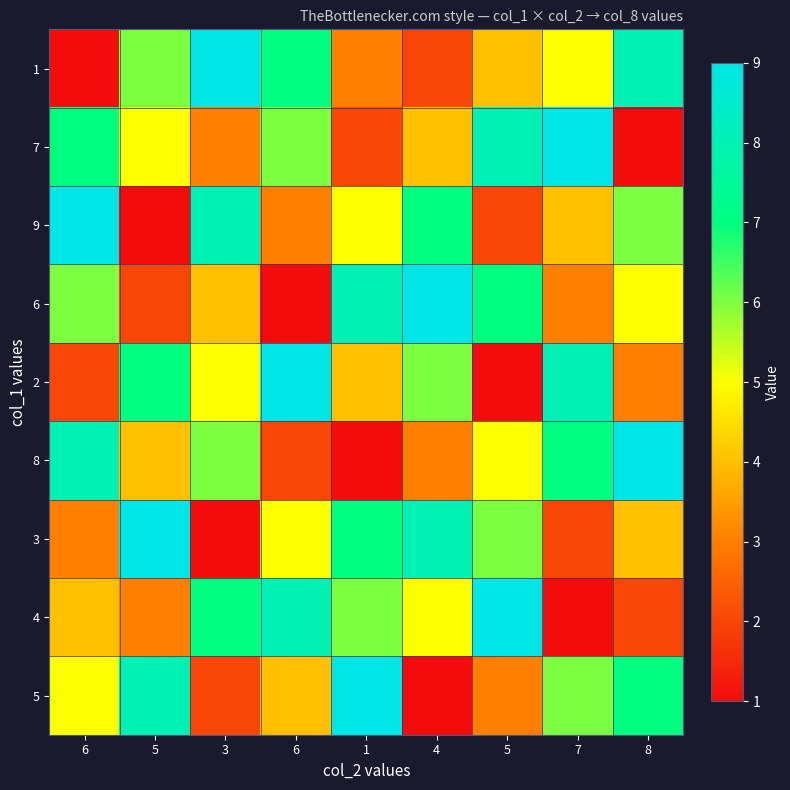

At how many categories does at least one series exceed 3?

9